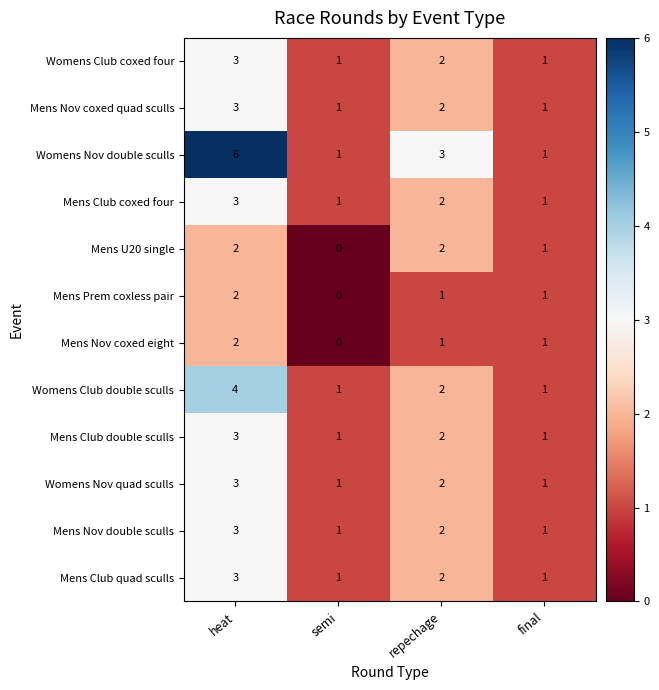

How many series are shown in this chart?

12